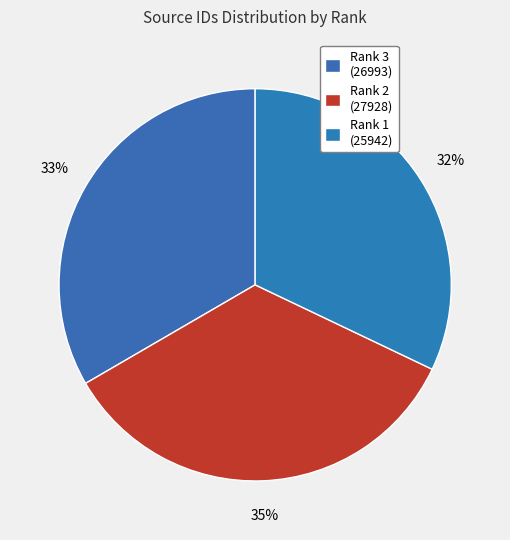

Between Rank 2 (27928) and Rank 1 (25942), which is larger?

Rank 2 (27928)